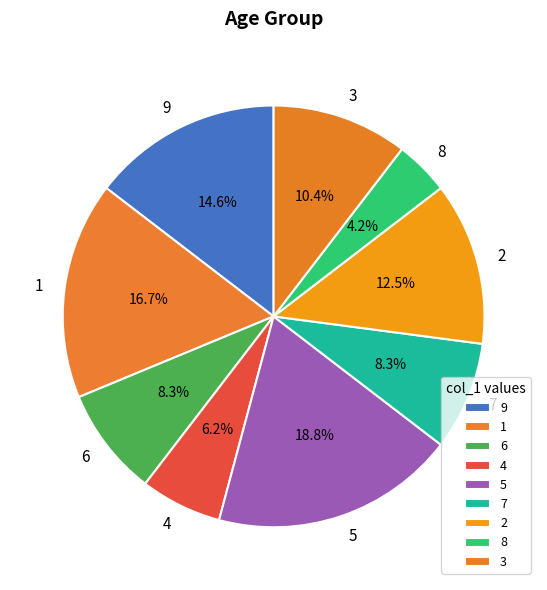

Count the number of slices in the pie.

9